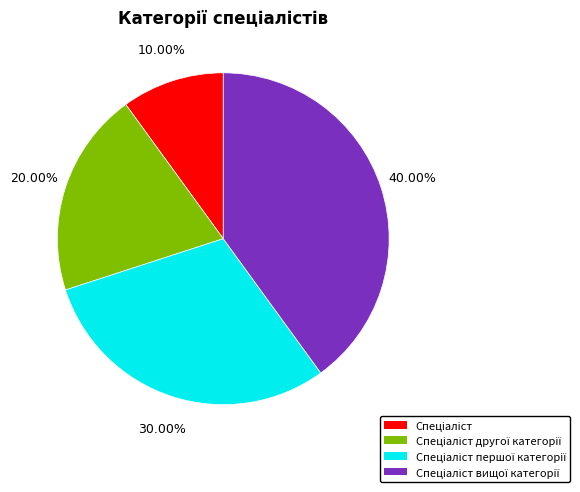

Is there any slice that represents more than half of the pie?

No